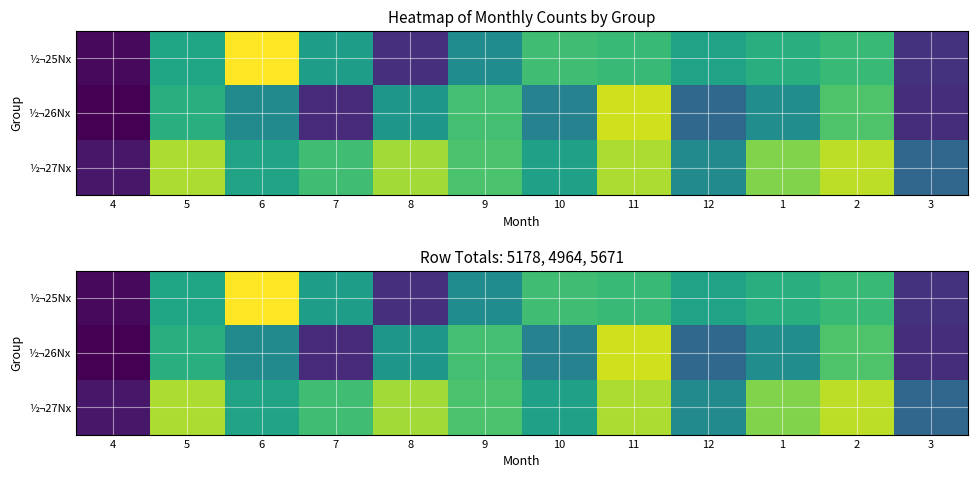

List the labels in order of ½¬25Nx value, largest first.

6, 10, 11, 2, 1, 5, 12, 7, 9, 3, 8, 4